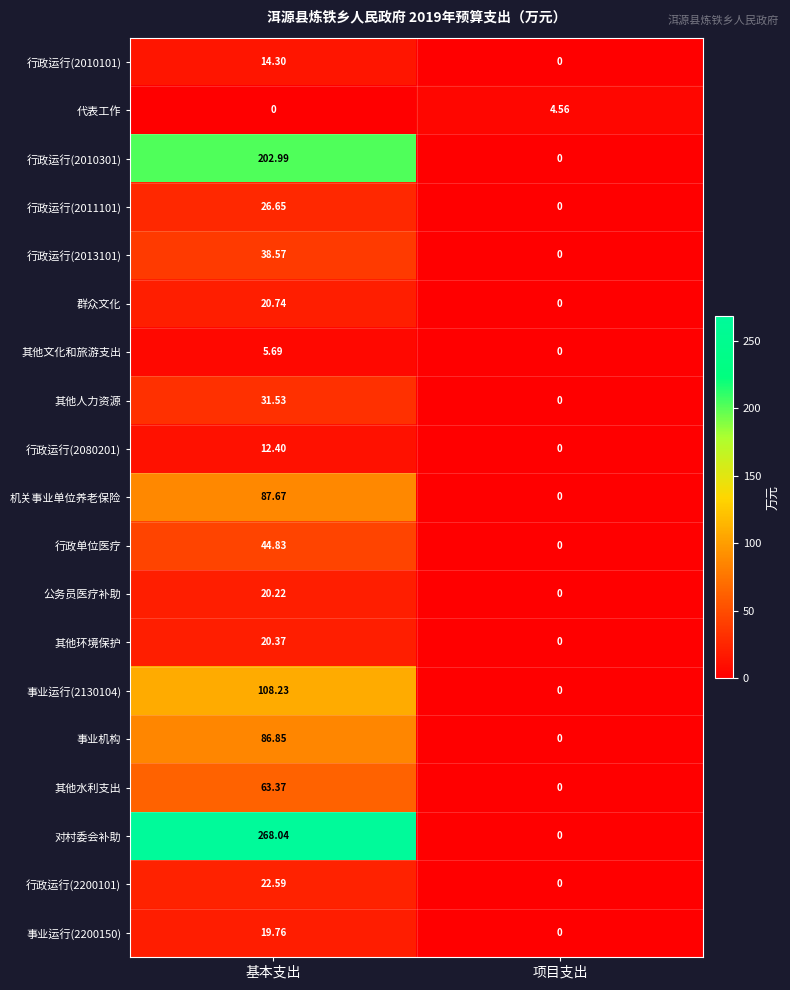

Which series has the largest total across all categories?

对村委会补助